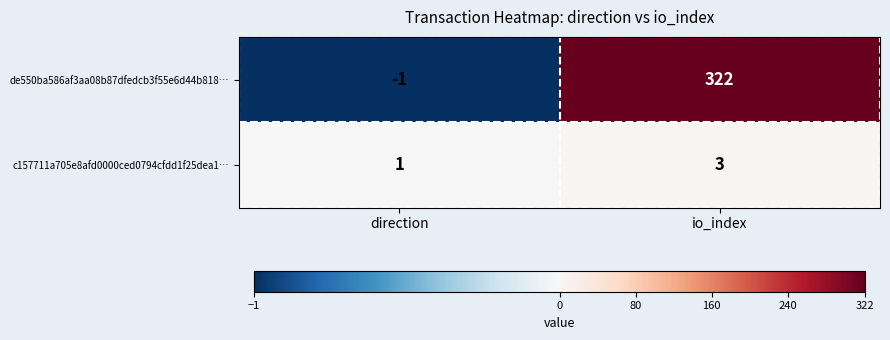

Reading left to right, what are all the values shown in this chart?

de550ba586af3aa08b87dfedcb3f55e6d44b818…: direction=-1	io_index=322
c157711a705e8afd0000ced0794cfdd1f25dea1…: direction=1	io_index=3